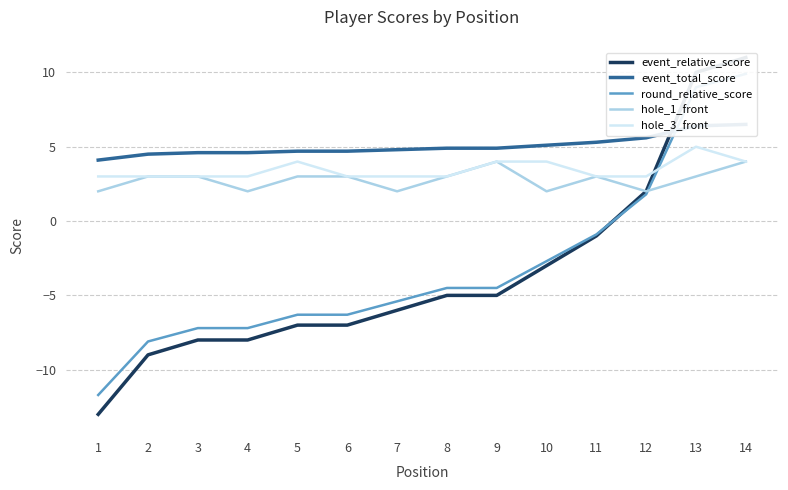

Between which two adjacent categories do event_total_score and round_relative_score first intersect?

12 and 13